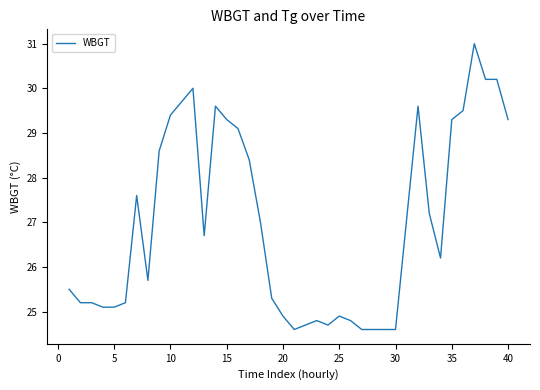

What is the greatest value displayed?

31.0